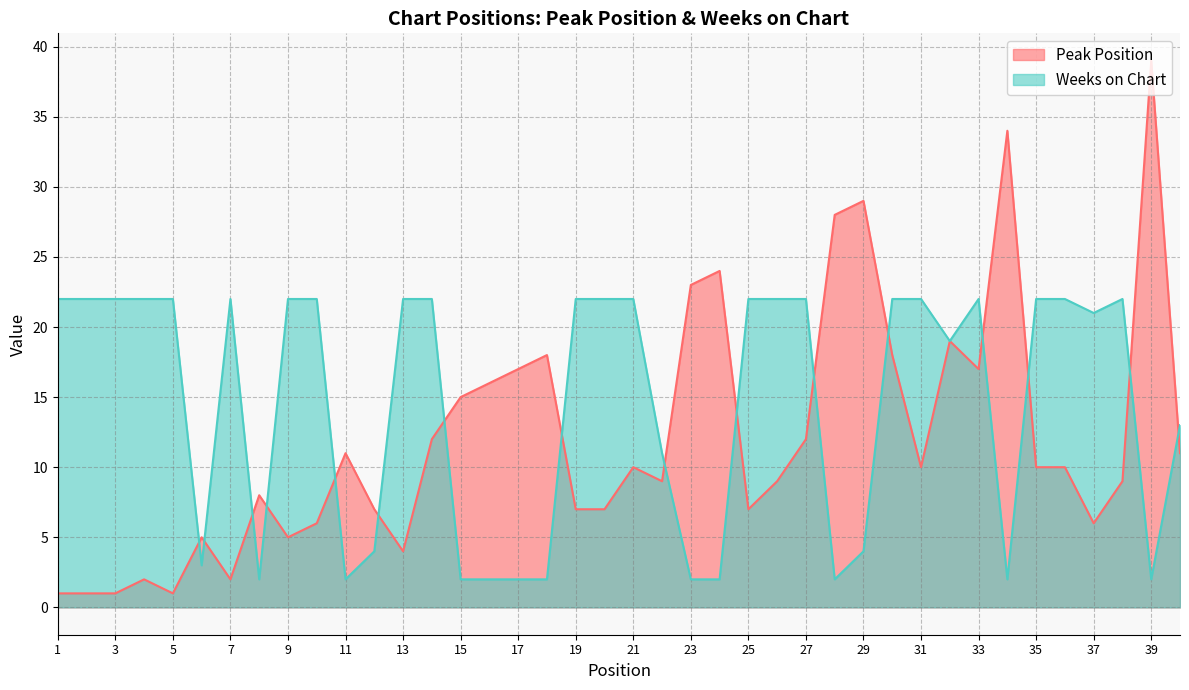

At 39, list the series in order from smallest to largest.

Weeks on Chart, Peak Position